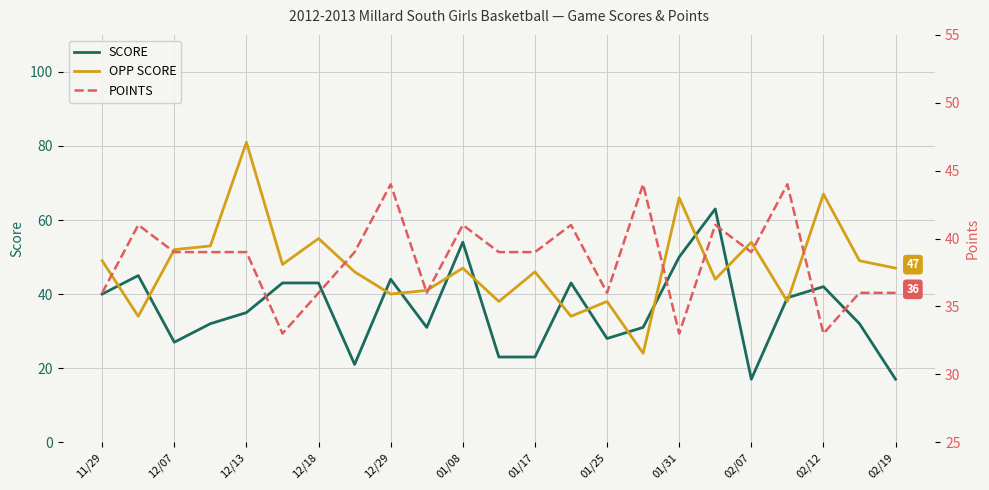

Reading left to right, what are all the values shown in this chart?

SCORE: 40	45	27	32	35	43	43	21	44	31	54	23	23	43	28	31	50	63	17	39	42	32	17
OPP SCORE: 49	34	52	53	81	48	55	46	40	41	47	38	46	34	38	24	66	44	54	38	67	49	47
POINTS: 36	41	39	39	39	33	36	39	44	36	41	39	39	41	36	44	33	41	39	44	33	36	36